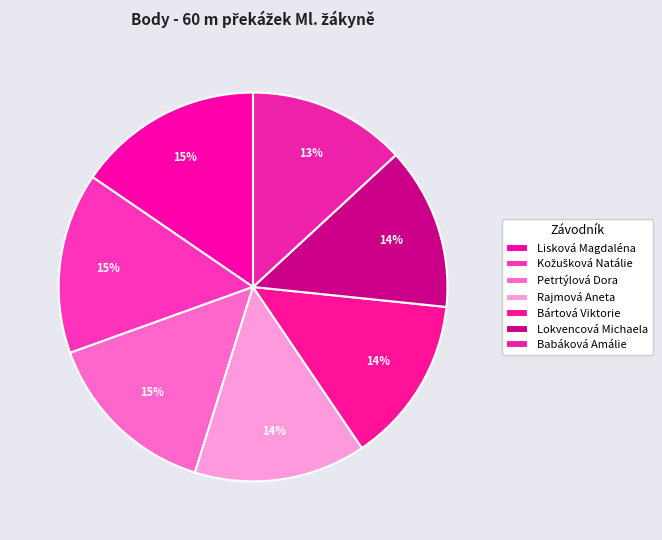

What is the largest slice in the pie chart?

Lisková Magdaléna